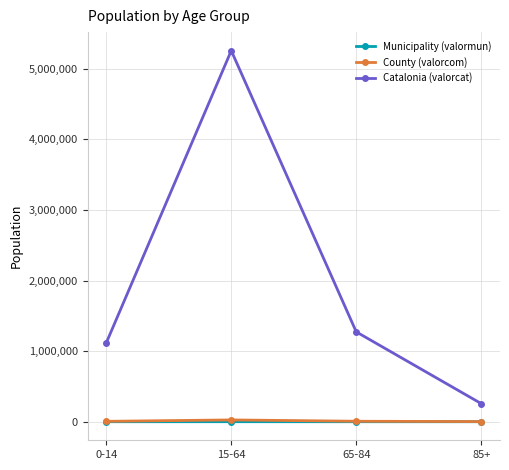

How many interior local peaks does the County (valorcom) series have?

1